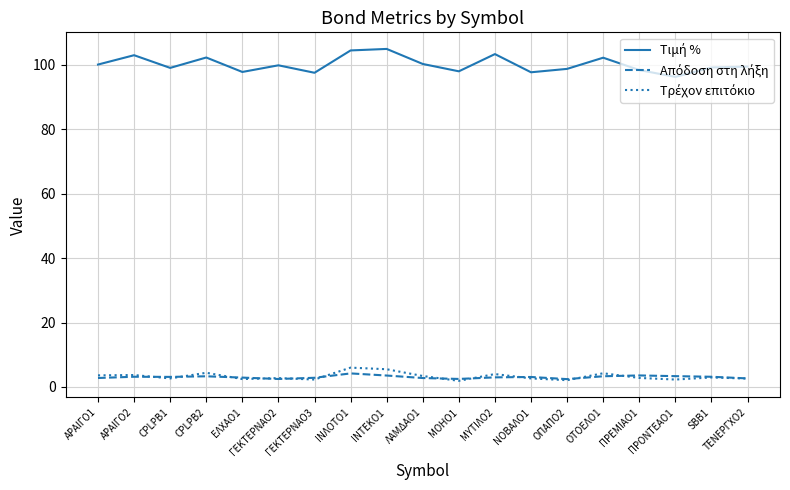

What is the total value across all series at ΑΡΑΙΓΟ1?

106.5